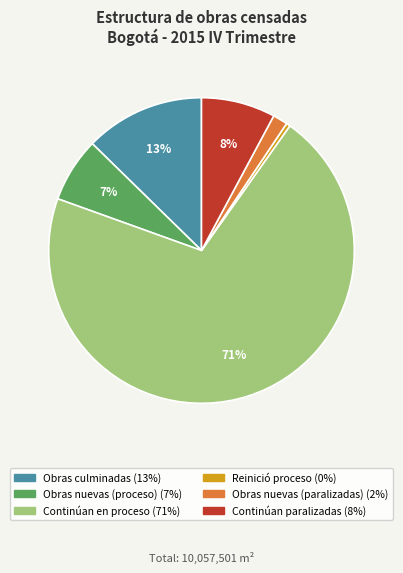

Rank the categories by value from highest to lowest.

Continúan en proceso, Obras culminadas, Continúan paralizadas, Obras nuevas (proceso), Obras nuevas (paralizadas), Reinició proceso